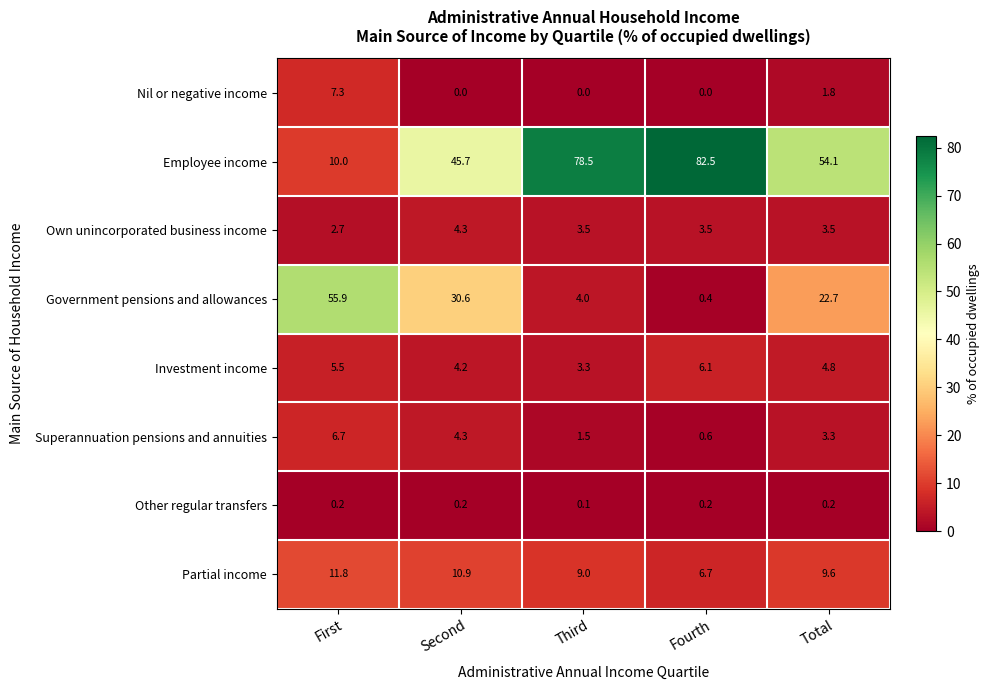

Between First and Fourth, which series saw the biggest shift?

Employee income